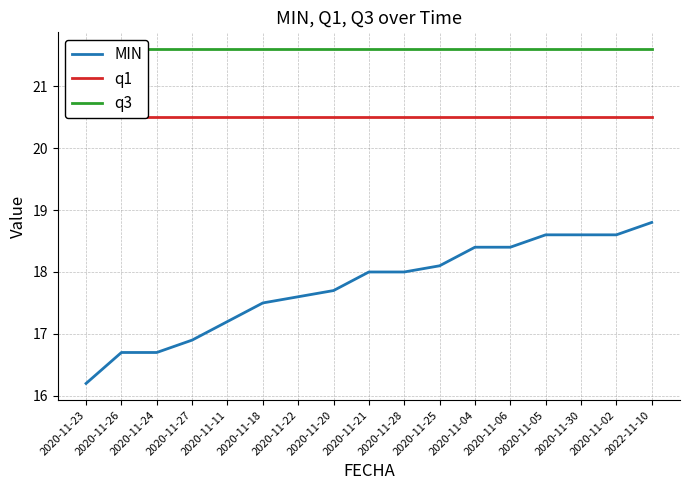

What position from the right is 2020-11-27?

14